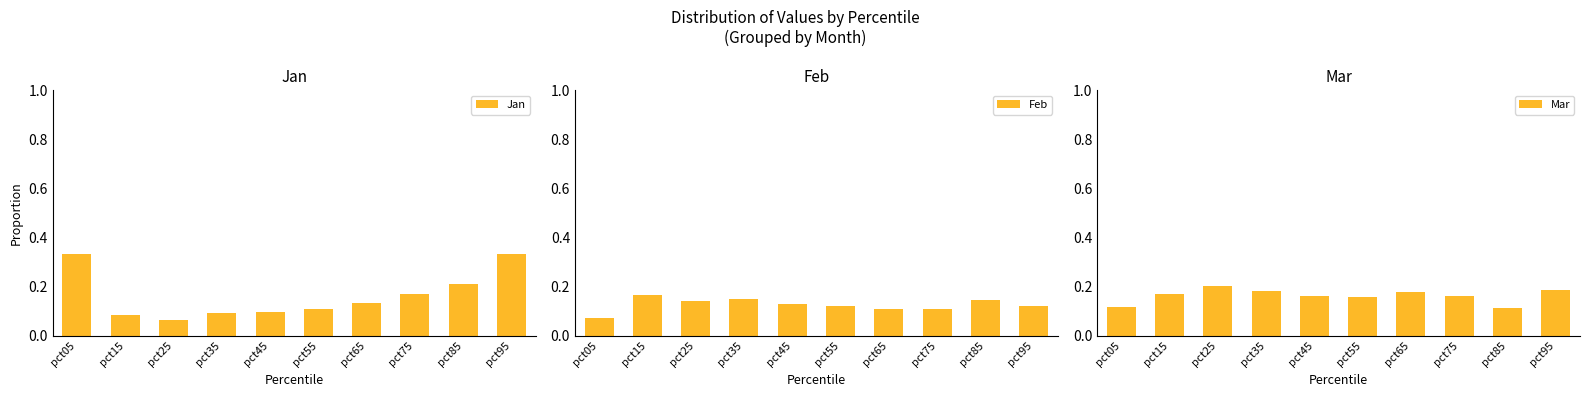

At which category is the sum across all series the highest?

pct95